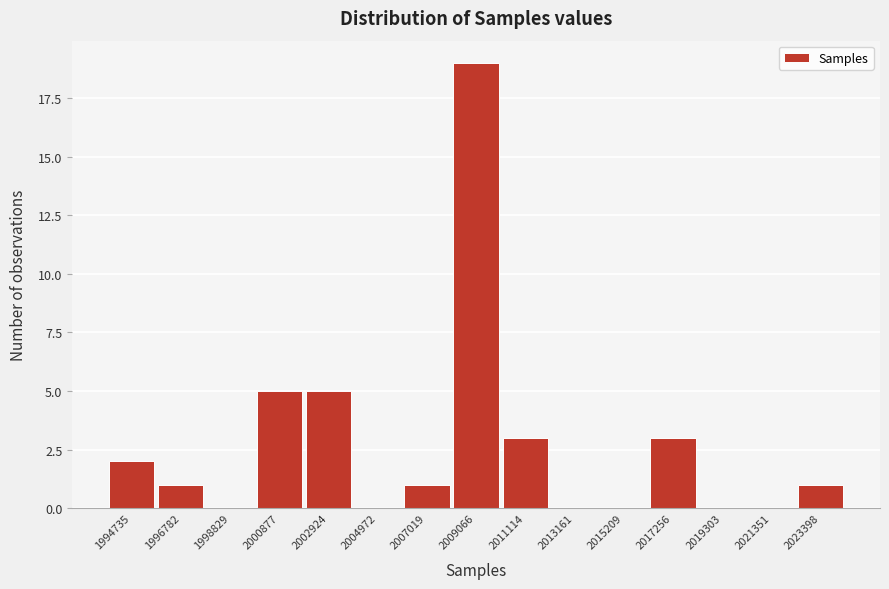

Reading left to right, list all the values displayed in this chart.

1994735=2	1996782=1	1998829=0	2000877=5	2002924=5	2004972=0	2007019=1	2009066=19	2011114=3	2013161=0	2015209=0	2017256=3	2019303=0	2021351=0	2023398=1